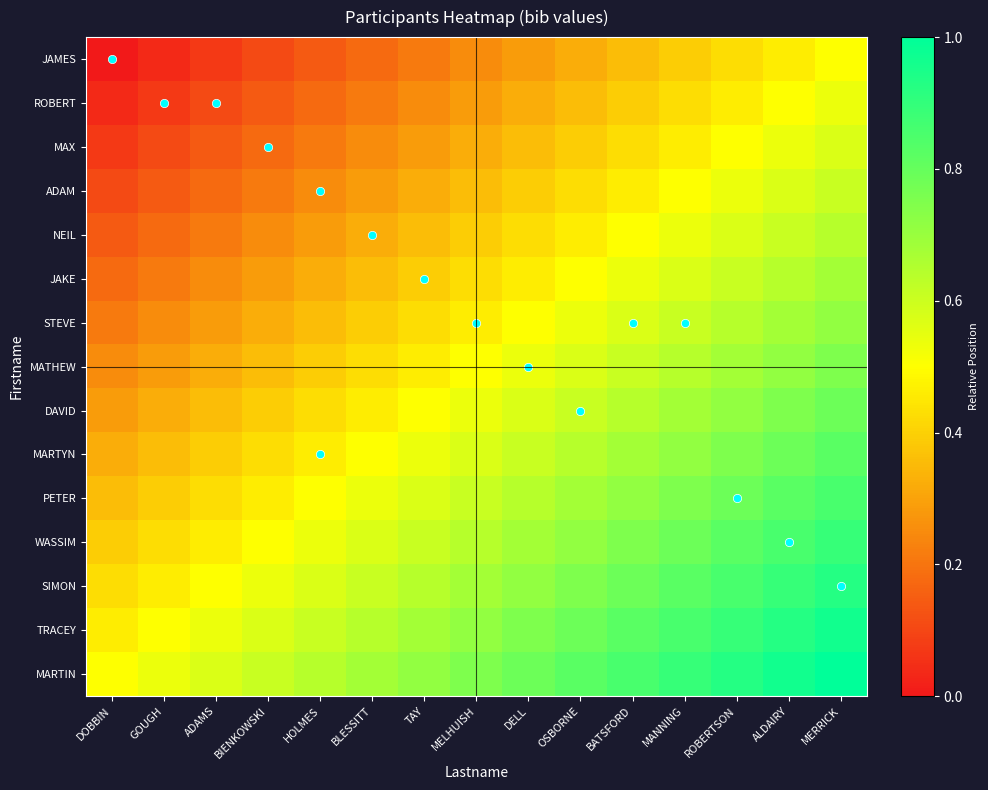

How many distinct data groups are displayed?

15